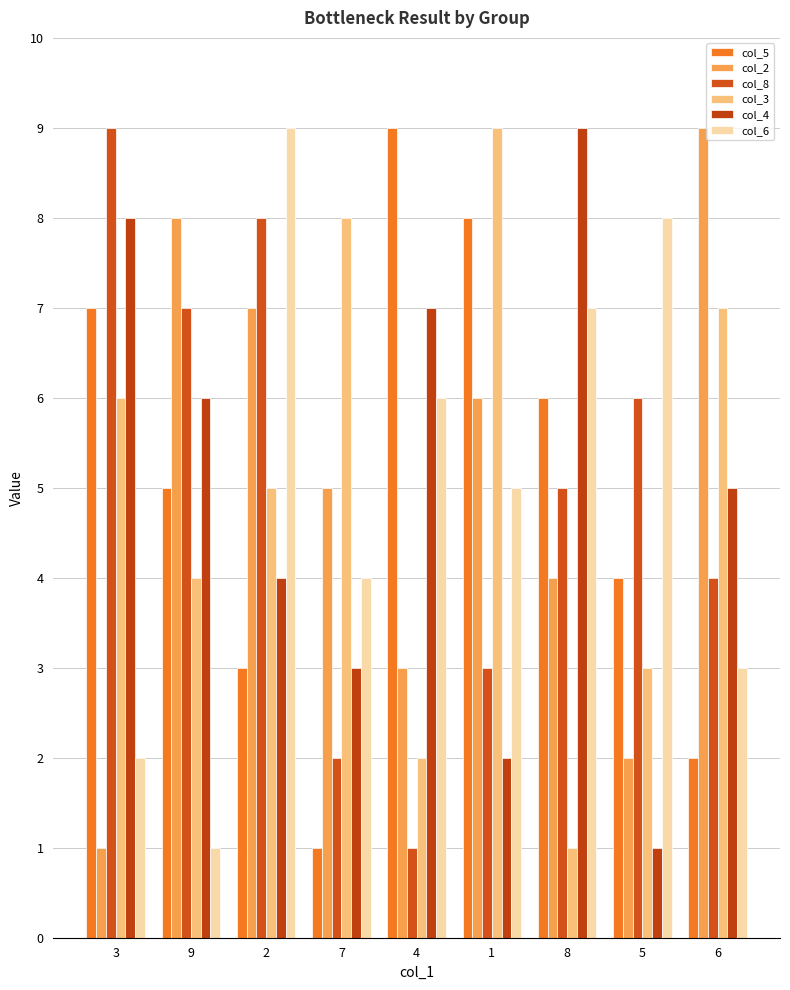

Count the col_4 values in the range 3 to 7.

5